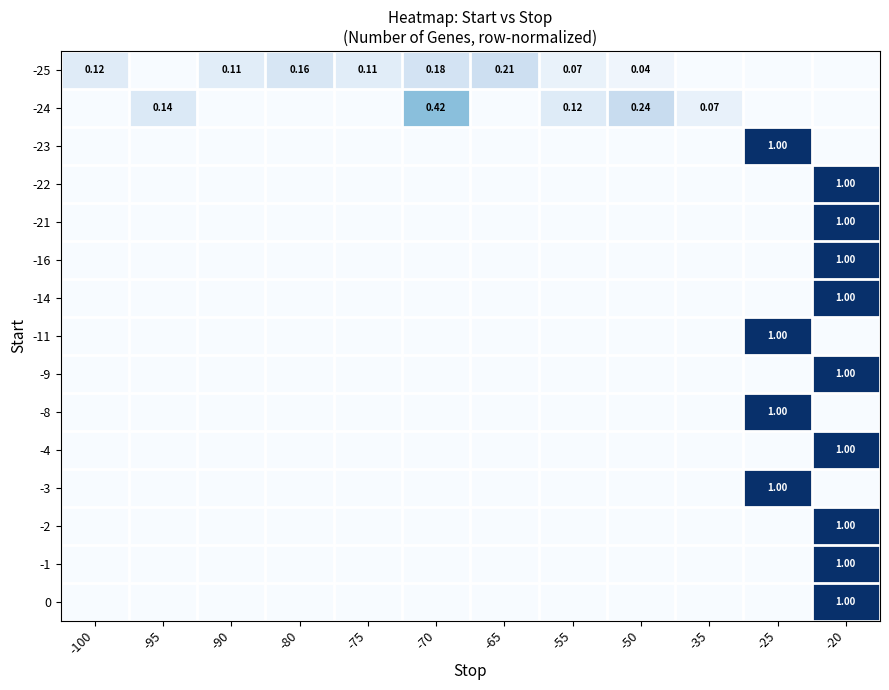

Which series has the largest total across all categories?

-25